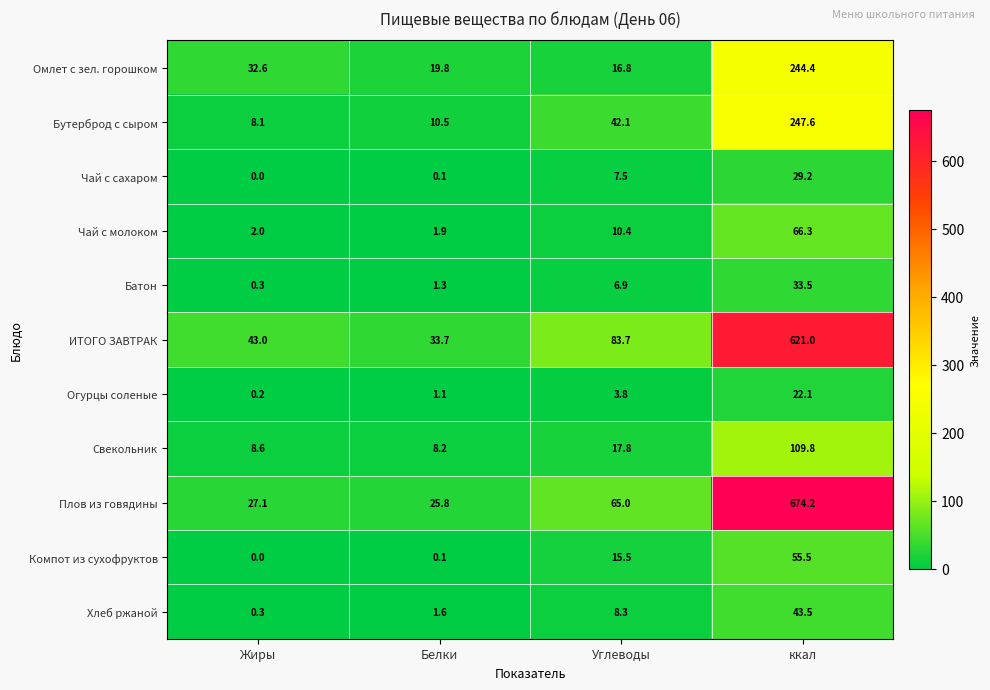

The value of Огурцы соленые at Белки is 1.1. True or false?

True